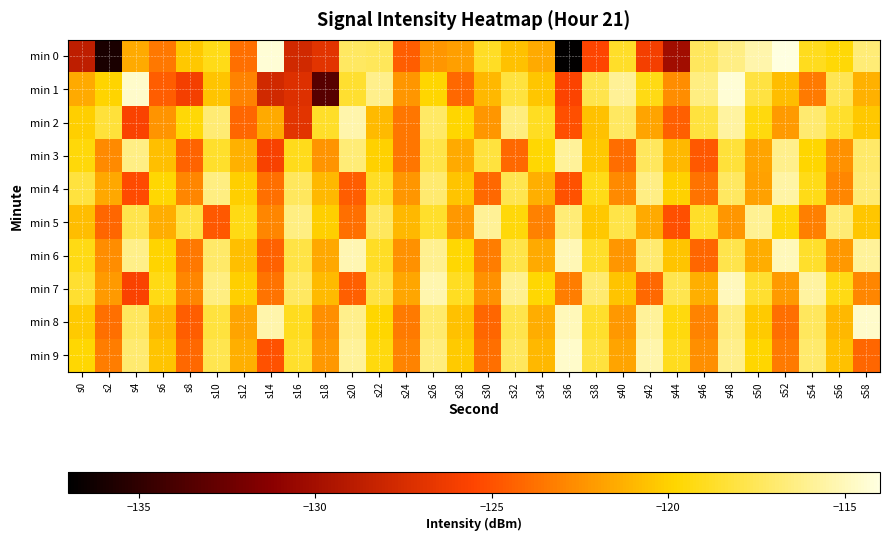

Reading left to right, what are all the values shown in this chart?

min 0: s0=-128.7	s2=-135.9	s4=-121.5	s6=-123.5	s8=-120.3	s10=-119.2	s12=-123.8	s14=-114.3	s16=-127.8	s18=-126.9	s20=-117.3	s22=-117.5	s24=-124.6	s26=-122.3	s28=-121.9	s30=-118.8	s32=-120.6	s34=-121.5	s36=-136.8	s38=-125.5	s40=-118.7	s42=-126.0	s44=-130.1	s46=-117.4	s48=-116.3	s50=-115.4	s52=-114.1	s54=-119.0	s56=-119.6	s58=-116.7
min 1: s0=-121.5	s2=-119.9	s4=-114.6	s6=-124.6	s8=-126.0	s10=-120.5	s12=-123.0	s14=-127.8	s16=-127.2	s18=-133.4	s20=-118.5	s22=-116.2	s24=-122.3	s26=-119.8	s28=-124.1	s30=-121.0	s32=-118.2	s34=-120.4	s36=-125.6	s38=-117.8	s40=-115.9	s42=-119.3	s44=-122.7	s46=-116.5	s48=-114.3	s50=-118.1	s52=-120.8	s54=-123.4	s56=-117.6	s58=-121.2
min 2: s0=-120.1	s2=-118.3	s4=-125.7	s6=-122.4	s8=-119.6	s10=-116.8	s12=-124.2	s14=-121.5	s16=-126.9	s18=-118.7	s20=-115.4	s22=-120.9	s24=-123.6	s26=-117.2	s28=-119.8	s30=-122.3	s32=-116.6	s34=-118.9	s36=-125.1	s38=-120.6	s40=-117.3	s42=-121.8	s44=-124.5	s46=-118.2	s48=-115.7	s50=-119.4	s52=-122.1	s54=-116.9	s56=-118.6	s58=-120.3
min 3: s0=-119.5	s2=-122.8	s4=-116.4	s6=-120.7	s8=-124.3	s10=-118.6	s12=-121.2	s14=-125.8	s16=-119.1	s18=-122.4	s20=-116.7	s22=-120.0	s24=-123.6	s26=-117.9	s28=-121.5	s30=-118.2	s32=-124.1	s34=-119.7	s36=-115.8	s38=-120.3	s40=-123.9	s42=-117.4	s44=-121.0	s46=-124.7	s48=-118.3	s50=-121.8	s52=-116.2	s54=-119.8	s56=-122.5	s58=-117.1
min 4: s0=-118.2	s2=-121.6	s4=-125.3	s6=-119.7	s8=-122.9	s10=-116.5	s12=-120.1	s14=-123.8	s16=-117.4	s18=-121.0	s20=-124.6	s22=-118.8	s24=-122.3	s26=-116.9	s28=-120.5	s30=-124.1	s32=-117.7	s34=-121.3	s36=-125.0	s38=-119.2	s40=-122.8	s42=-116.4	s44=-120.0	s46=-123.7	s48=-117.3	s50=-121.9	s52=-115.6	s54=-119.2	s56=-122.9	s58=-116.8
min 5: s0=-120.8	s2=-124.2	s4=-117.8	s6=-121.4	s8=-118.1	s10=-124.7	s12=-119.3	s14=-122.9	s16=-116.5	s18=-120.1	s20=-123.8	s22=-117.4	s24=-121.0	s26=-118.6	s28=-122.2	s30=-115.9	s32=-119.5	s34=-123.1	s36=-116.7	s38=-120.3	s40=-117.9	s42=-121.5	s44=-125.1	s46=-118.7	s48=-122.3	s50=-116.0	s52=-119.6	s54=-123.2	s56=-116.8	s58=-120.4
min 6: s0=-119.3	s2=-122.7	s4=-116.3	s6=-119.9	s8=-123.5	s10=-117.1	s12=-120.7	s14=-124.4	s16=-118.0	s18=-121.6	s20=-115.2	s22=-118.8	s24=-122.5	s26=-116.1	s28=-119.7	s30=-123.3	s32=-117.9	s34=-121.5	s36=-115.1	s38=-118.7	s40=-122.3	s42=-116.9	s44=-120.5	s46=-124.2	s48=-117.8	s50=-121.4	s52=-115.0	s54=-118.6	s56=-122.2	s58=-115.8
min 7: s0=-118.5	s2=-122.1	s4=-125.7	s6=-119.3	s8=-122.9	s10=-116.5	s12=-120.1	s14=-123.7	s16=-117.3	s18=-120.9	s20=-124.5	s22=-118.1	s24=-121.7	s26=-115.3	s28=-118.9	s30=-122.5	s32=-116.1	s34=-119.7	s36=-123.3	s38=-116.9	s40=-120.5	s42=-124.1	s44=-117.7	s46=-121.3	s48=-114.9	s50=-118.5	s52=-122.1	s54=-115.7	s56=-119.3	s58=-122.9
min 8: s0=-120.2	s2=-123.8	s4=-117.4	s6=-121.0	s8=-124.6	s10=-118.2	s12=-121.8	s14=-115.4	s16=-119.0	s18=-122.6	s20=-116.2	s22=-119.8	s24=-123.4	s26=-117.0	s28=-120.6	s30=-124.2	s32=-117.8	s34=-121.4	s36=-115.0	s38=-118.6	s40=-122.2	s42=-115.8	s44=-119.4	s46=-123.0	s48=-116.6	s50=-120.2	s52=-123.8	s54=-117.4	s56=-121.0	s58=-114.6
min 9: s0=-119.7	s2=-123.3	s4=-116.9	s6=-120.5	s8=-124.1	s10=-117.7	s12=-121.3	s14=-125.0	s16=-118.6	s18=-122.2	s20=-115.8	s22=-119.4	s24=-123.0	s26=-116.6	s28=-120.2	s30=-123.8	s32=-117.4	s34=-121.0	s36=-114.6	s38=-118.2	s40=-121.8	s42=-115.4	s44=-119.0	s46=-122.6	s48=-116.2	s50=-119.8	s52=-123.4	s54=-117.0	s56=-120.6	s58=-124.2